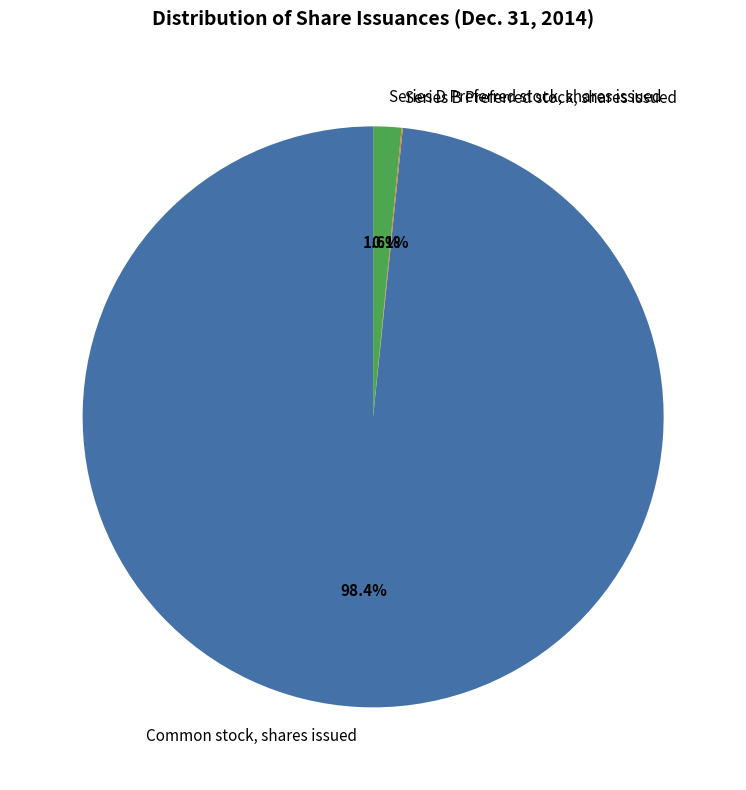

To the nearest percent, what is the difference between the largest and smallest slice percentages?

98%